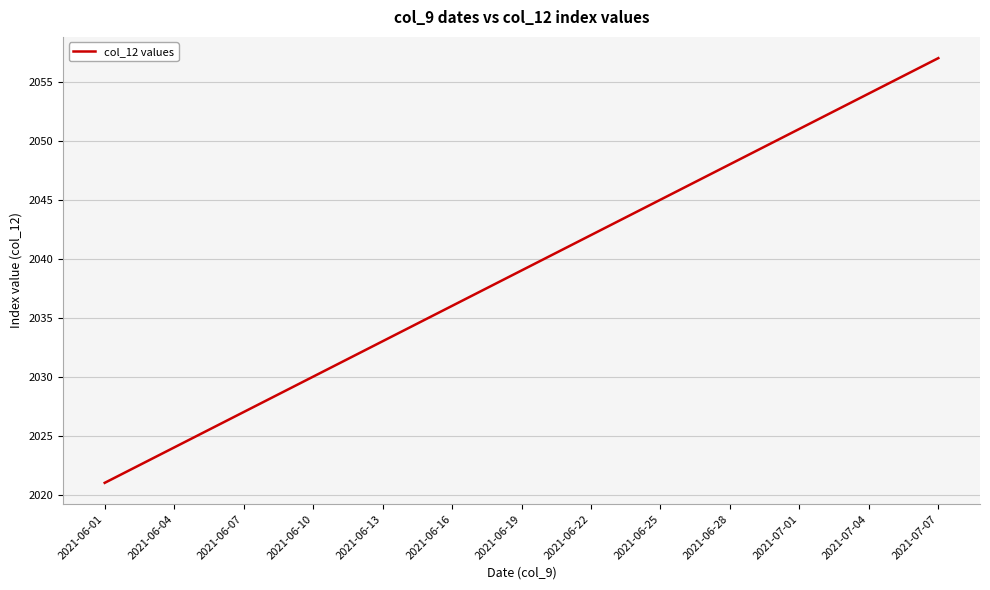

What is the difference between the maximum and minimum values?

36